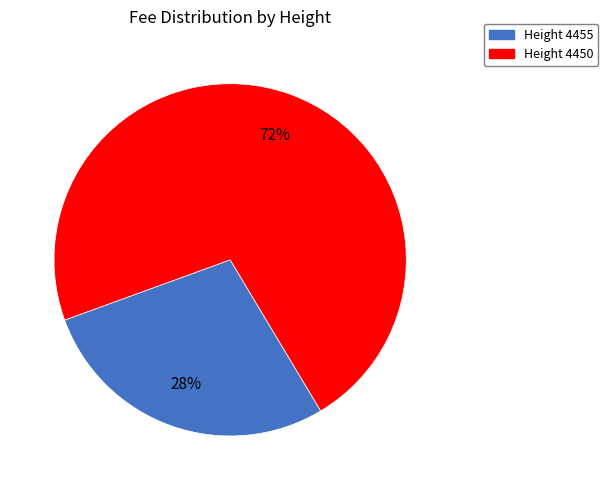

Does any single category account for the majority?

Yes